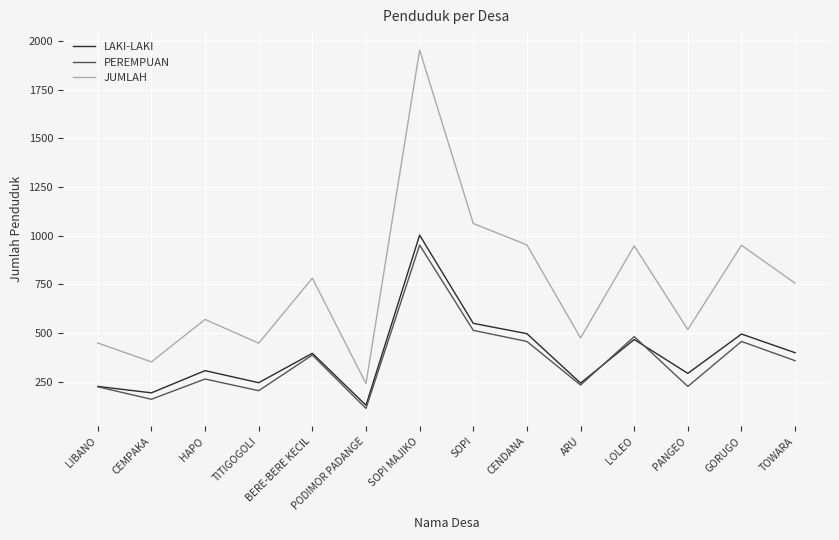

What value does the LAKI-LAKI series have at PODIMOR PADANGE, to the nearest 100?

100